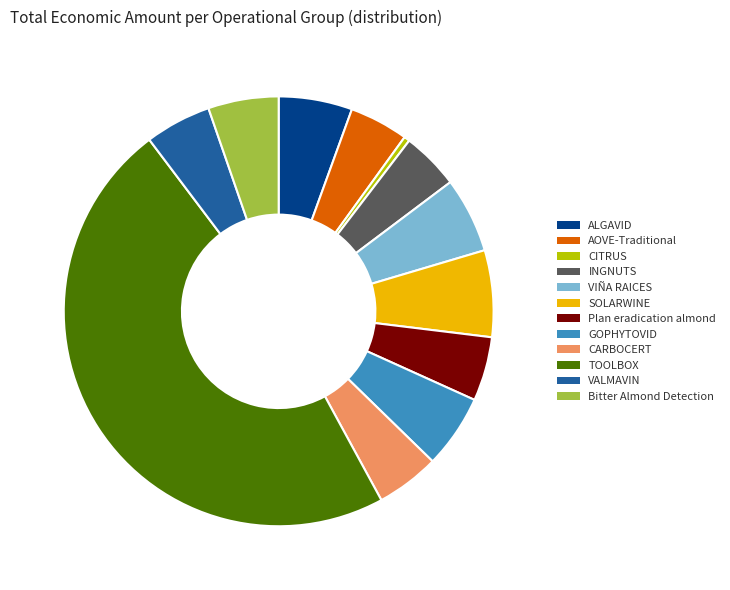

True or false: VALMAVIN accounts for 5% of the total.

True